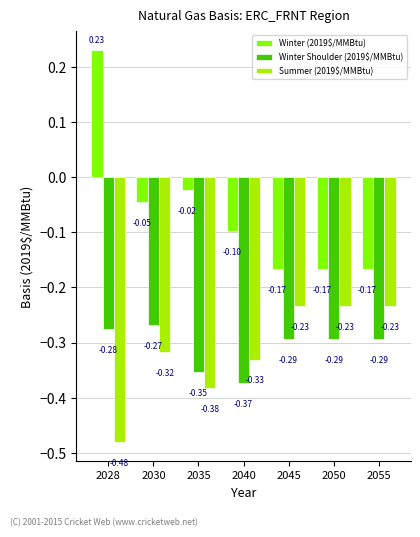

At which label does Winter Shoulder (2019$/MMBtu) reach its minimum?

2040